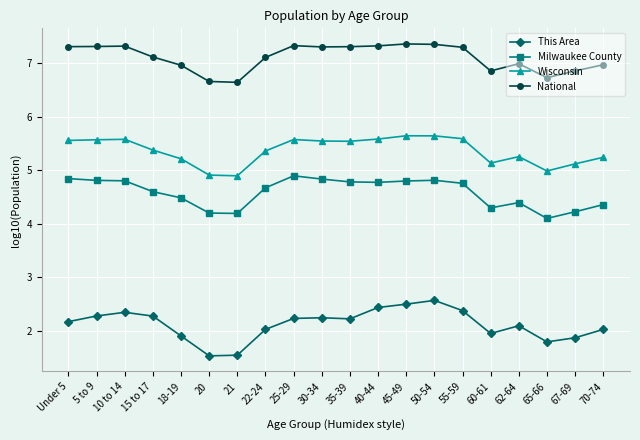

List the series in order of their peak value, lowest first.

This Area, Milwaukee County, Wisconsin, National